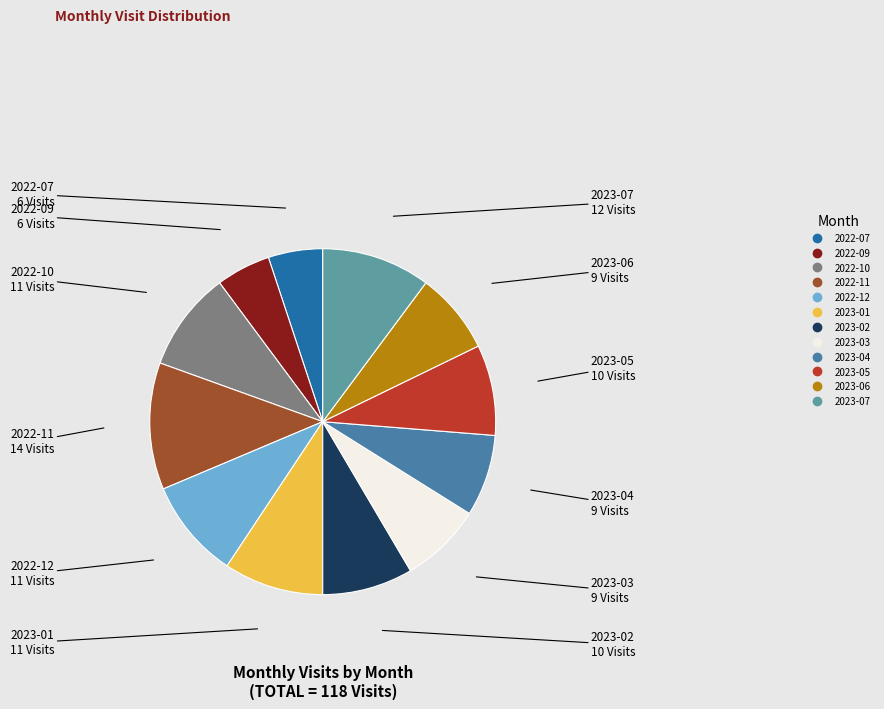

What is the ratio of the value at 2023-05 to the value at 2022-07?

1.7